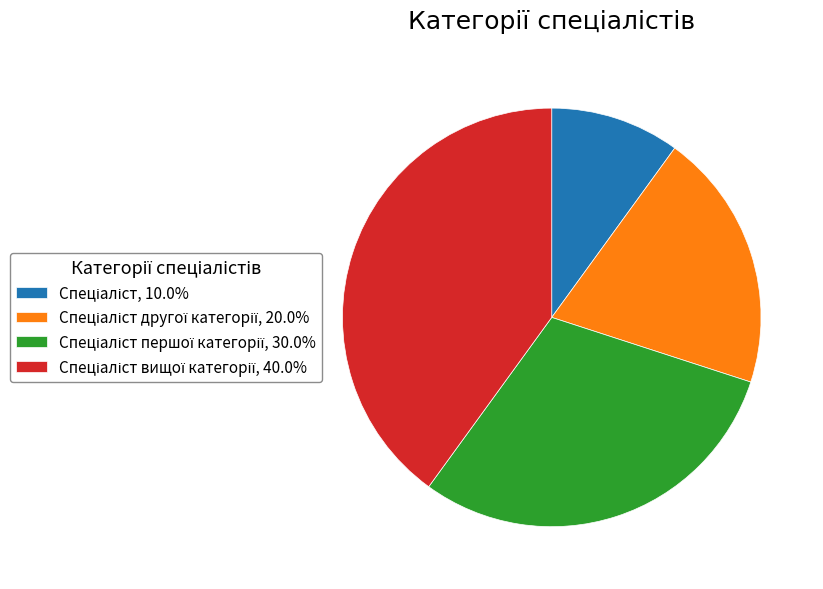

Does any single category account for the majority?

No